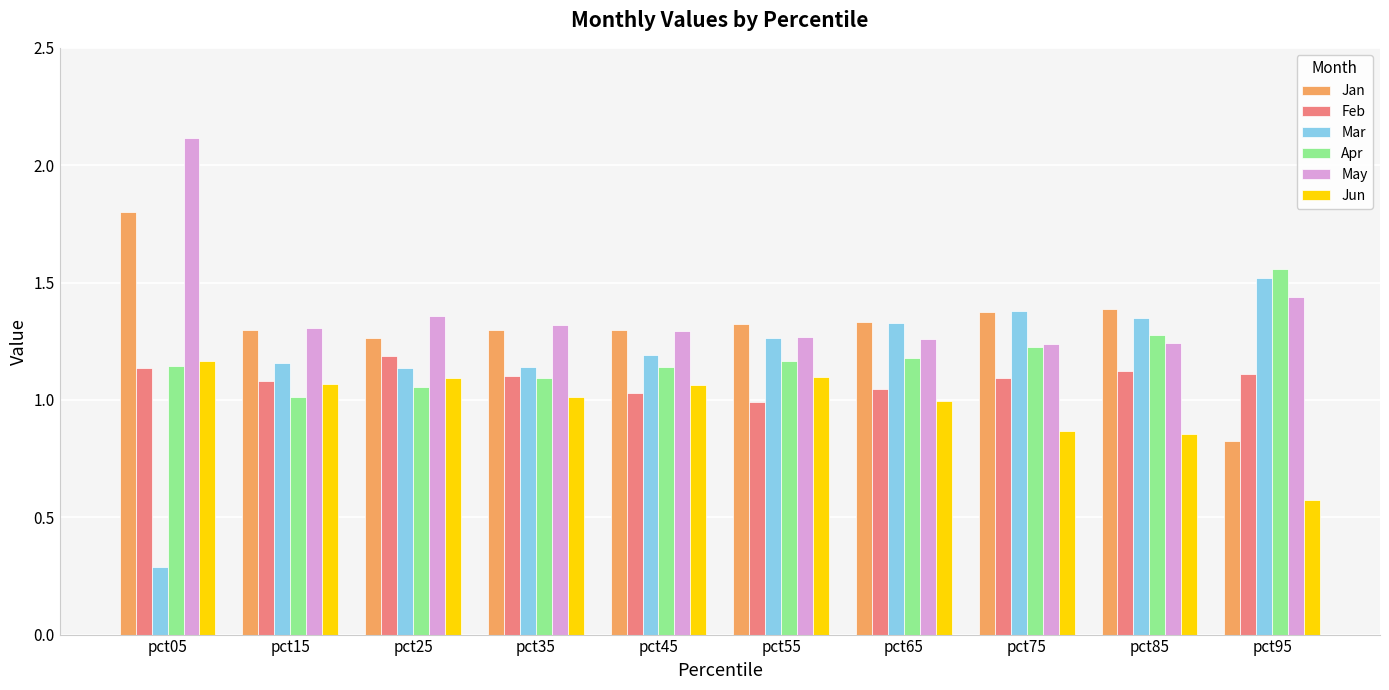

Are the bars grouped side by side (vs. stacked)?

Yes